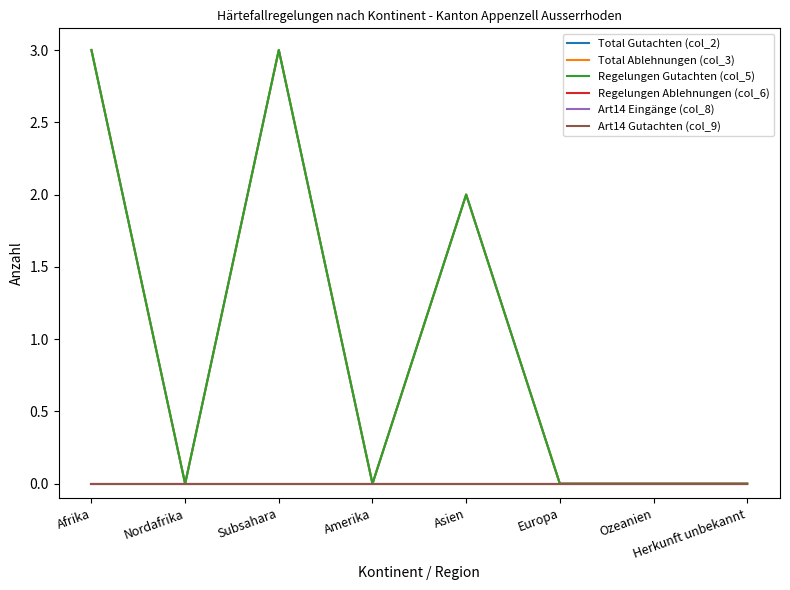

Where is Regelungen Gutachten (col_5) nearest to the value 1?

Nordafrika